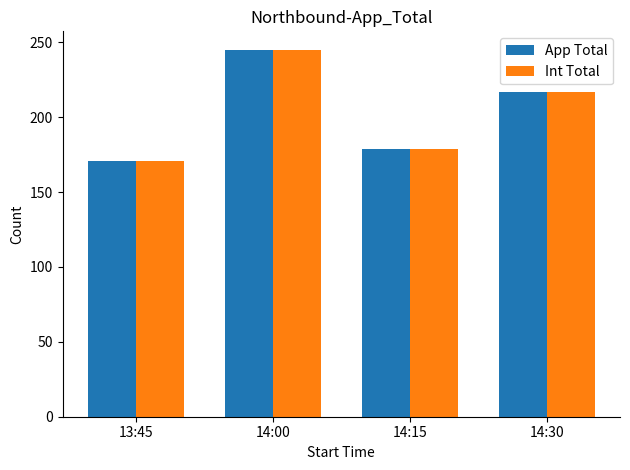

What is the difference between the second highest and minimum values in the App Total series?

46